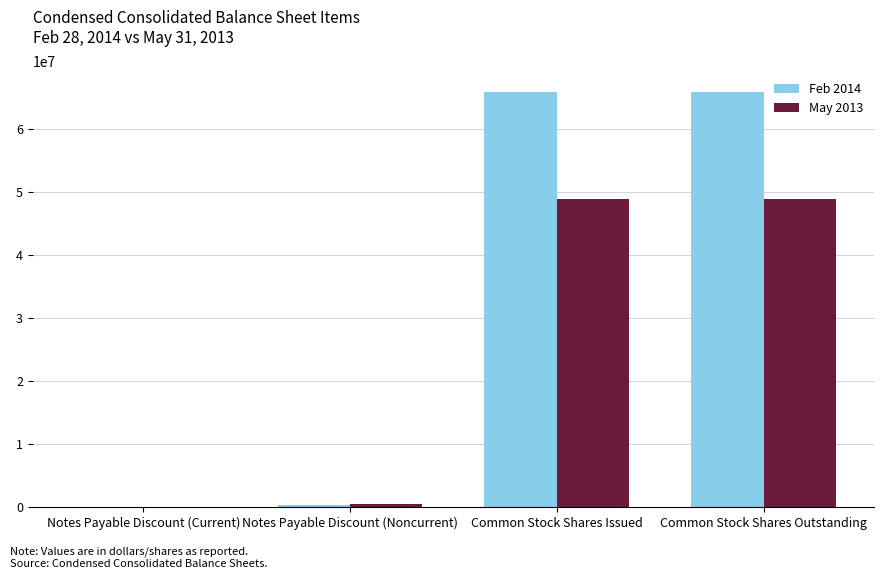

What is the greatest value displayed?

65863928